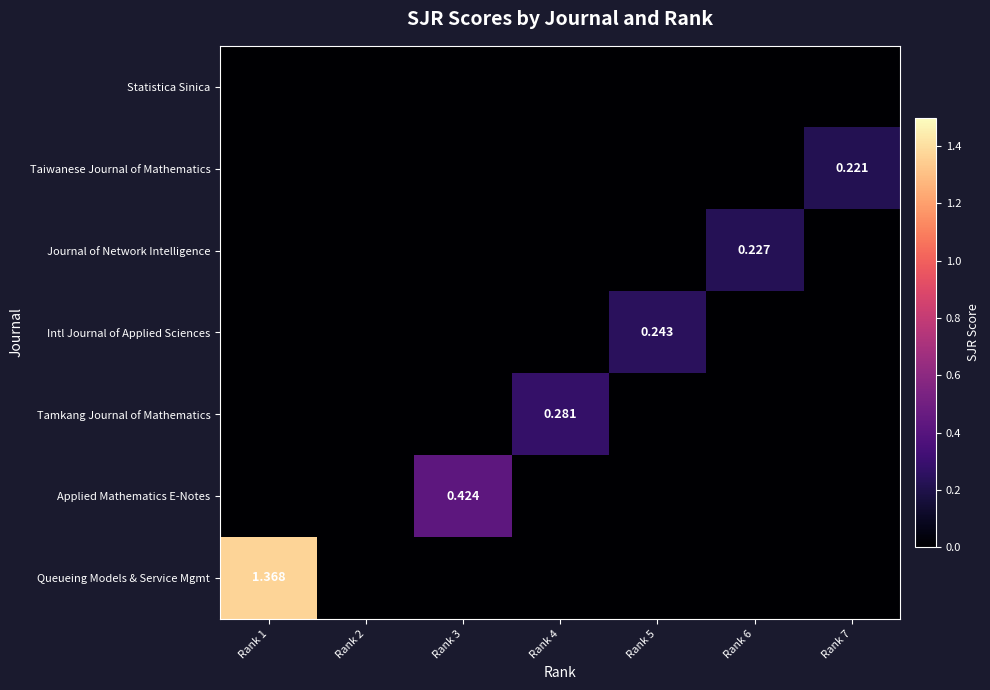

What is the sum of all Intl Journal of Applied Sciences values?

0.2